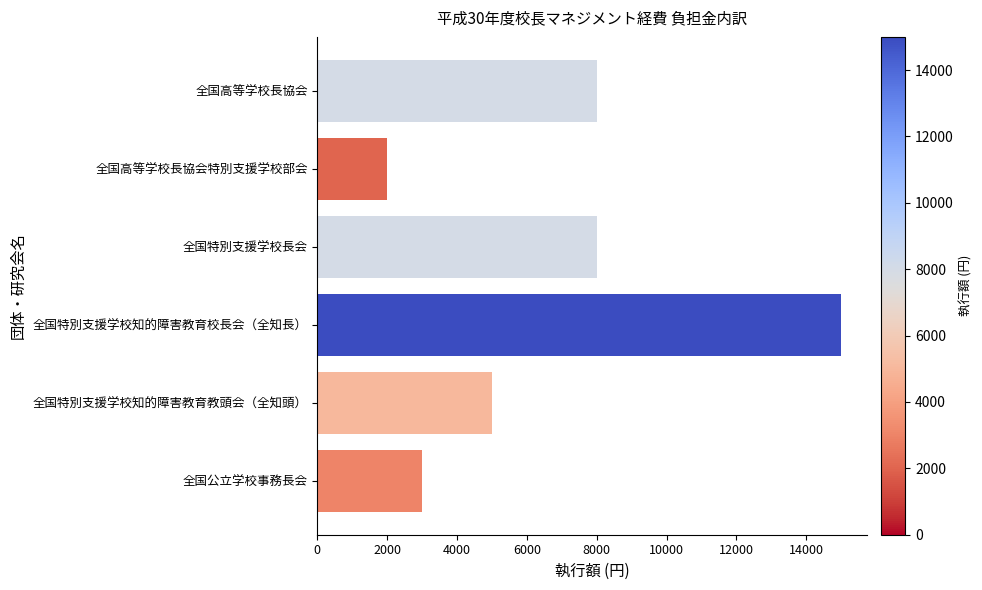

What is the approximate value at 全国公立学校事務長会, to the nearest 50?

3000